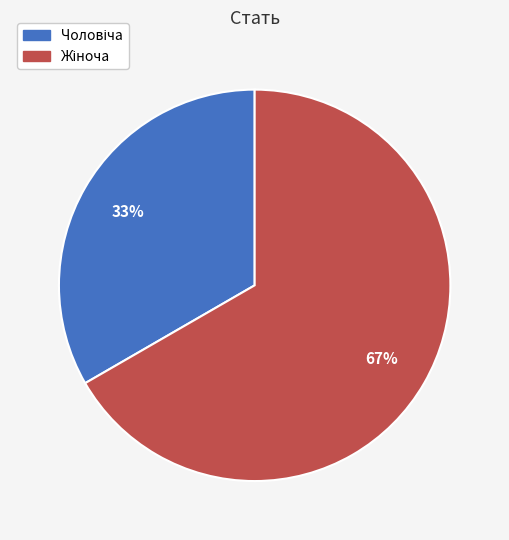

Is there any slice that represents more than half of the pie?

Yes